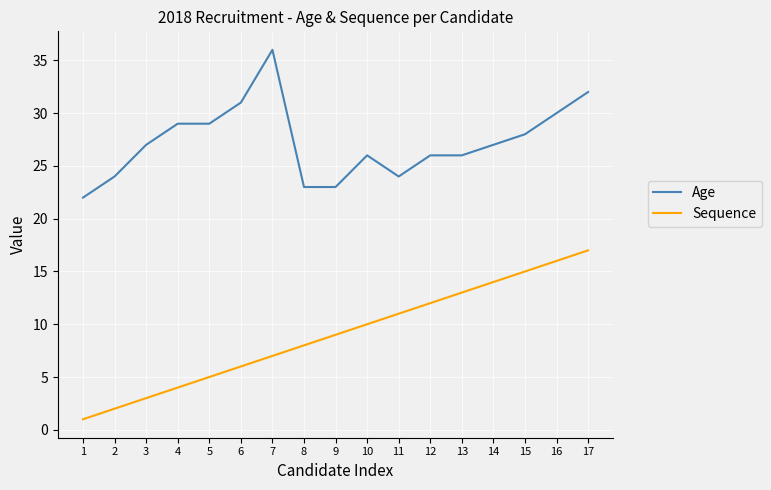

At how many categories does at least one series exceed 18?

17